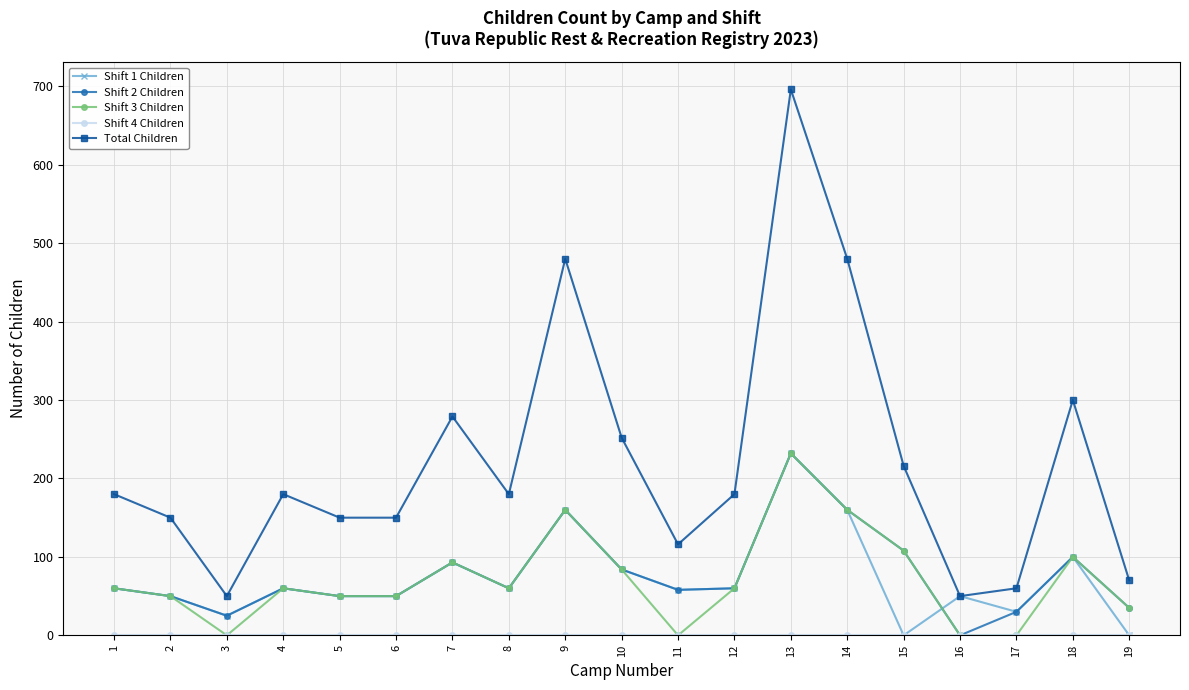

The Shift 1 Children series shows 24 at 16. True or false?

False